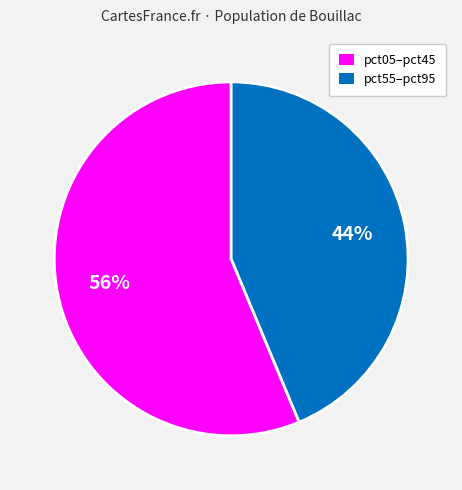

Is there a majority slice in this chart?

Yes